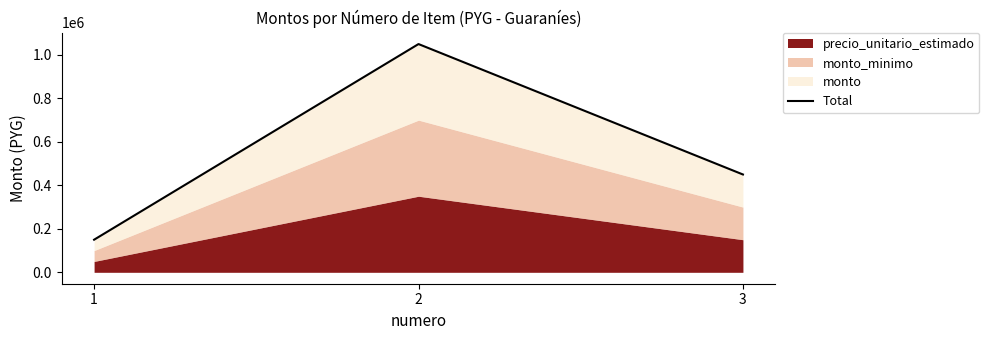

True or false: the data shows 217960 at 1.

False